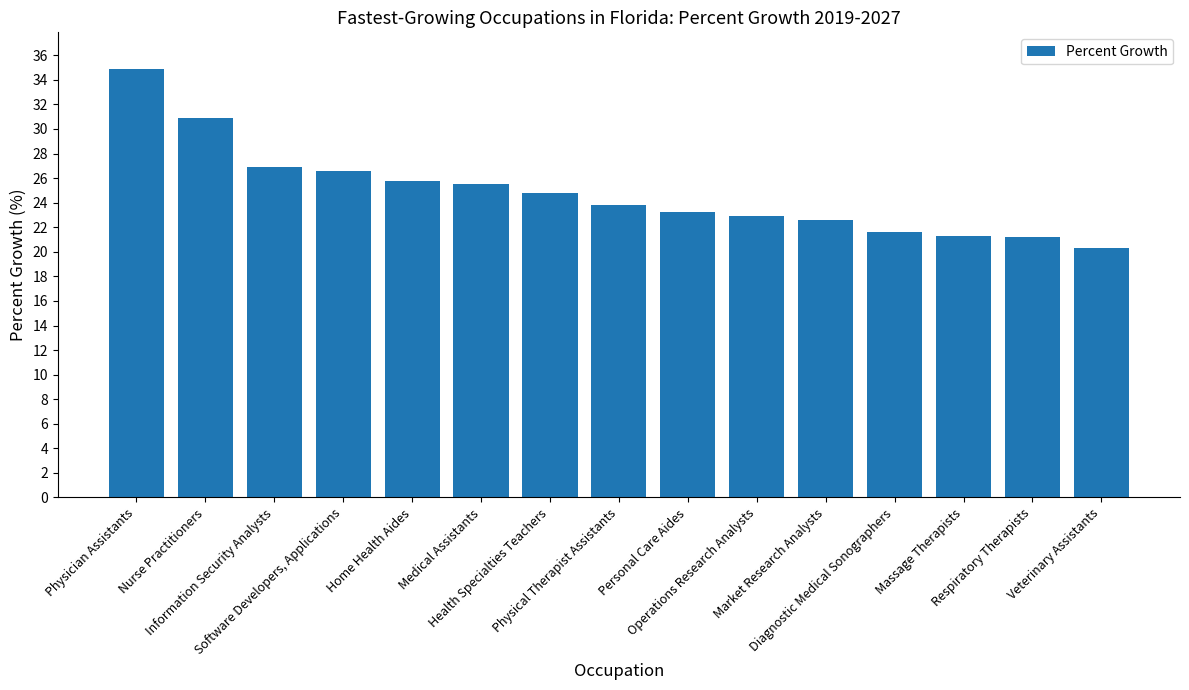

What is the sum of the values at Health Specialties Teachers and Software Developers, Applications?

51.4